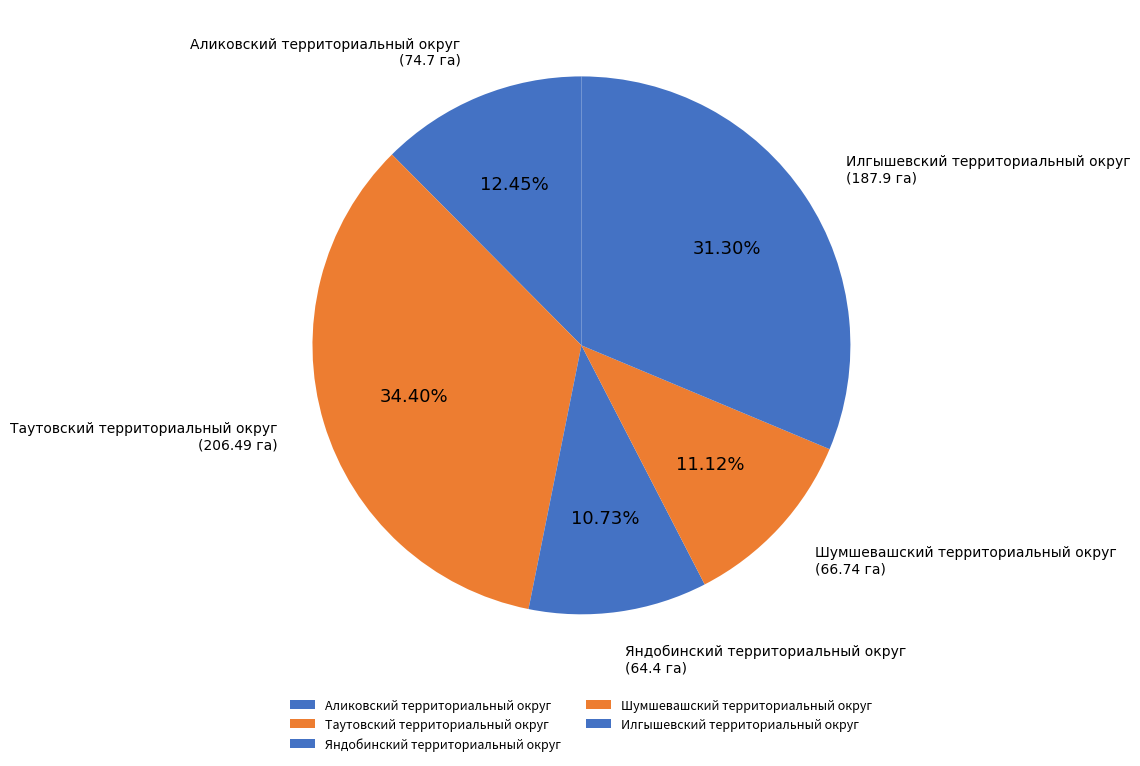

What percentage is the Таутовский территориальный округ slice, to the nearest percent?

34%